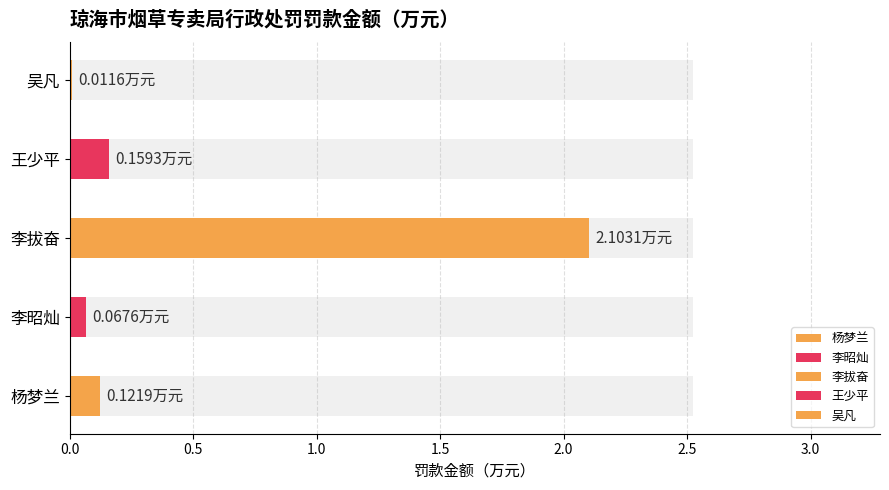

The value at 王少平 is 0.0. True or false?

False